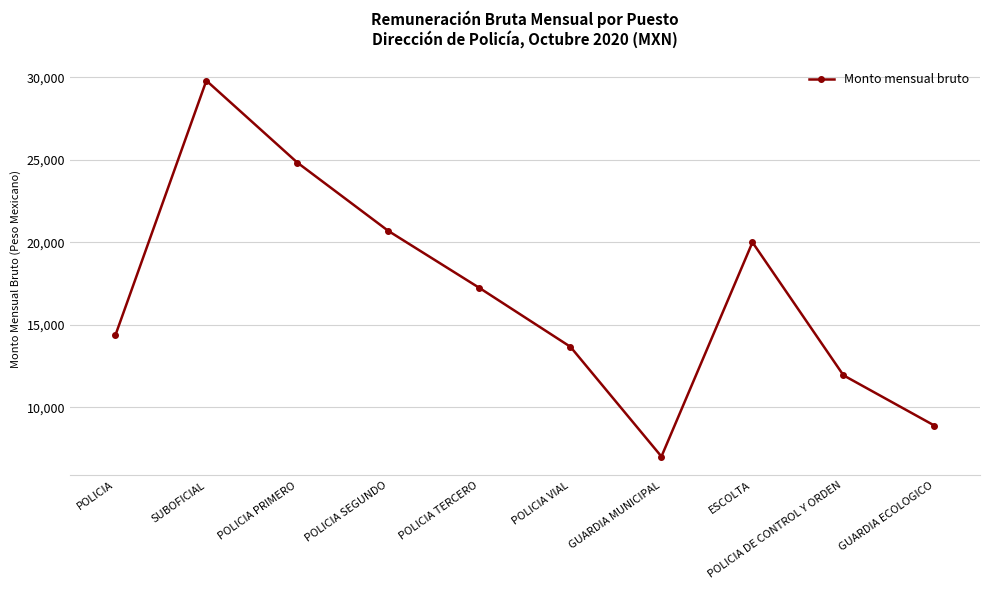

At which category does the data reach its first local peak?

SUBOFICIAL